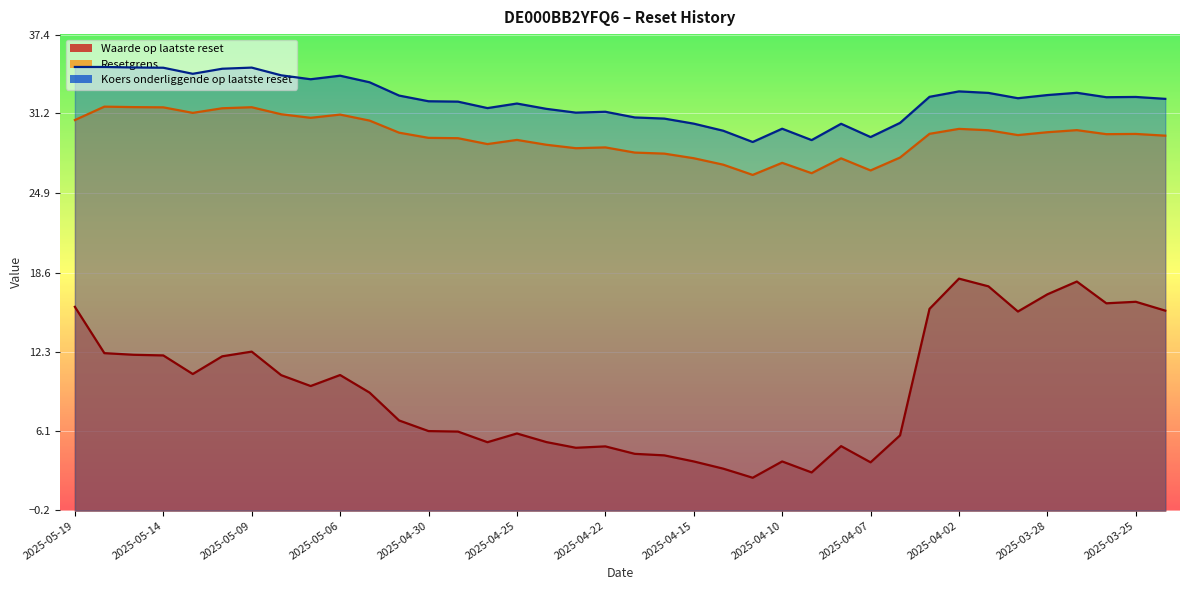

True or false: Resetgrens and Waarde op laatste reset cross at least once.

False